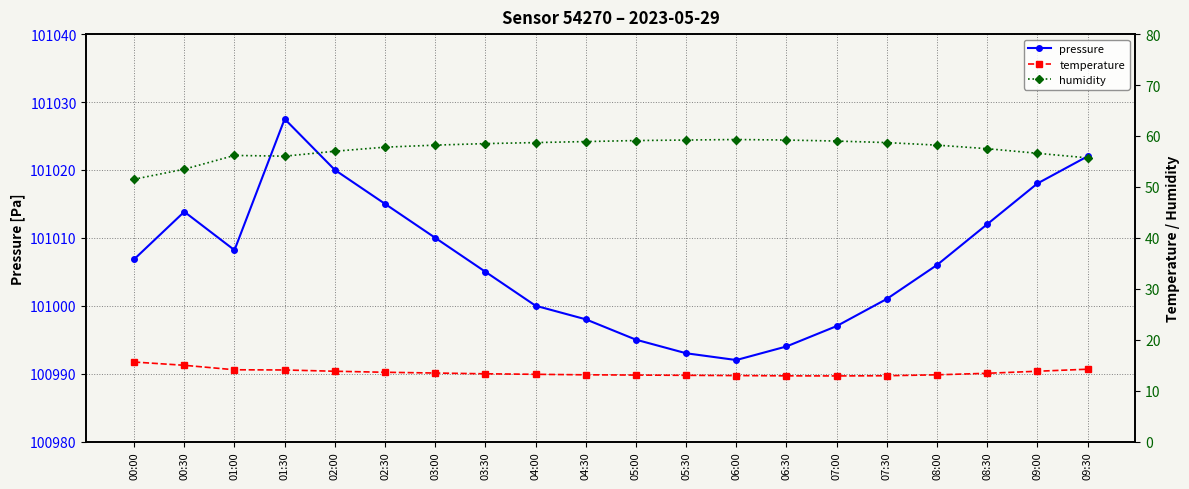

Is it true that temperature equals 8.0 at 05:00?

False